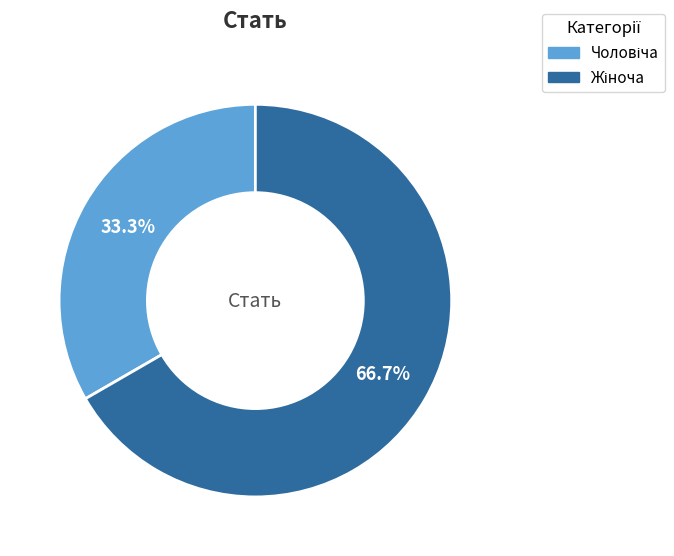

Is there any slice that represents more than half of the pie?

Yes